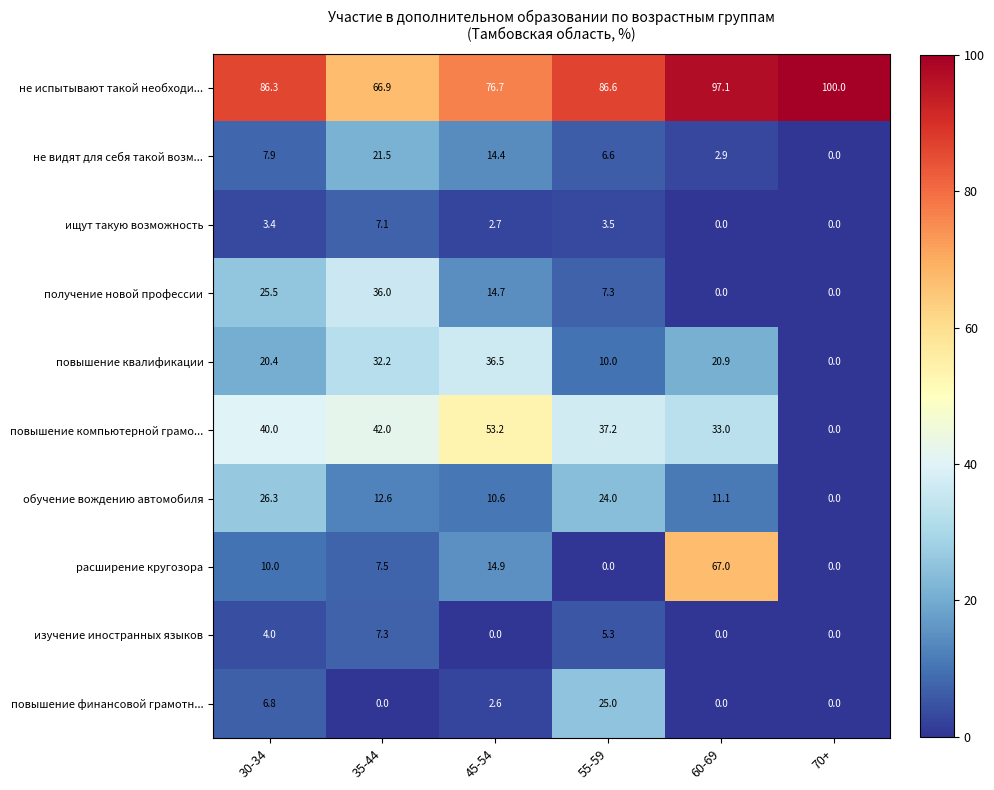

Is the value of обучение вождению автомобиля at 45-54 greater than the value of изучение иностранных языков at 60-69?

Yes